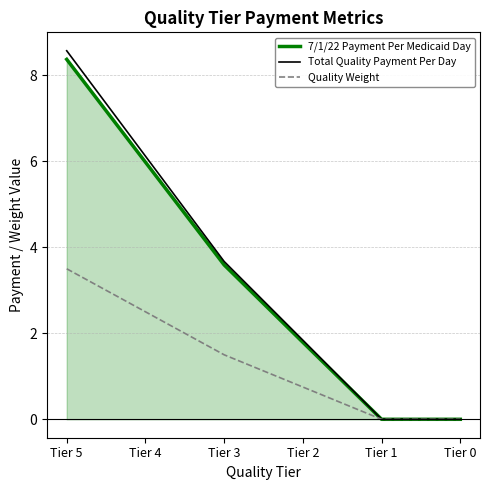

What is the average value of the Quality Weight series?

1.4